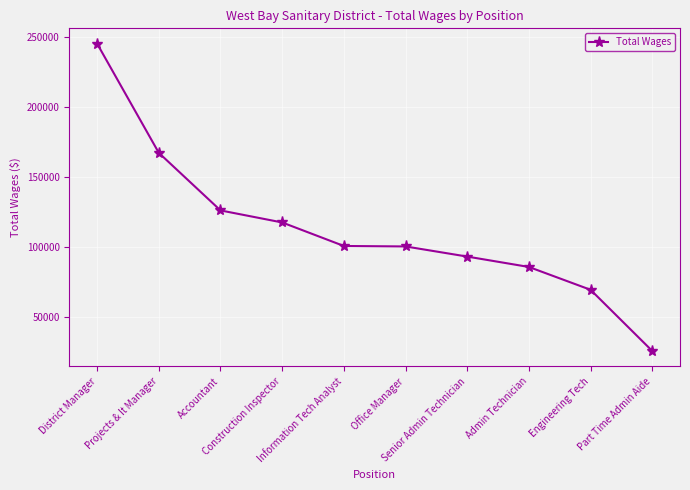

What is the value of the 3rd point from the left?

126148